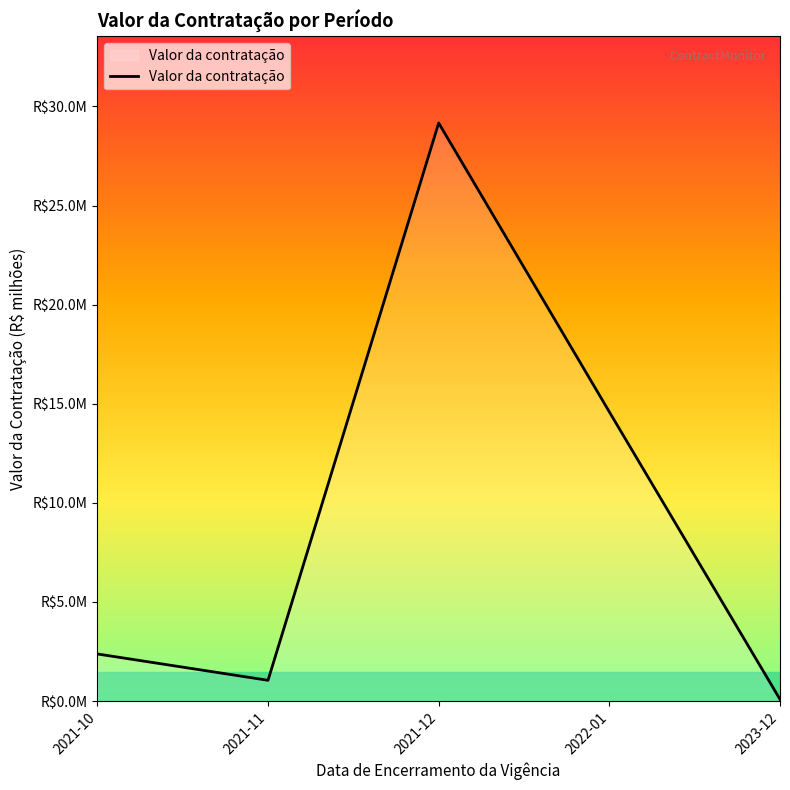

Does the chart have visible grid lines?

No